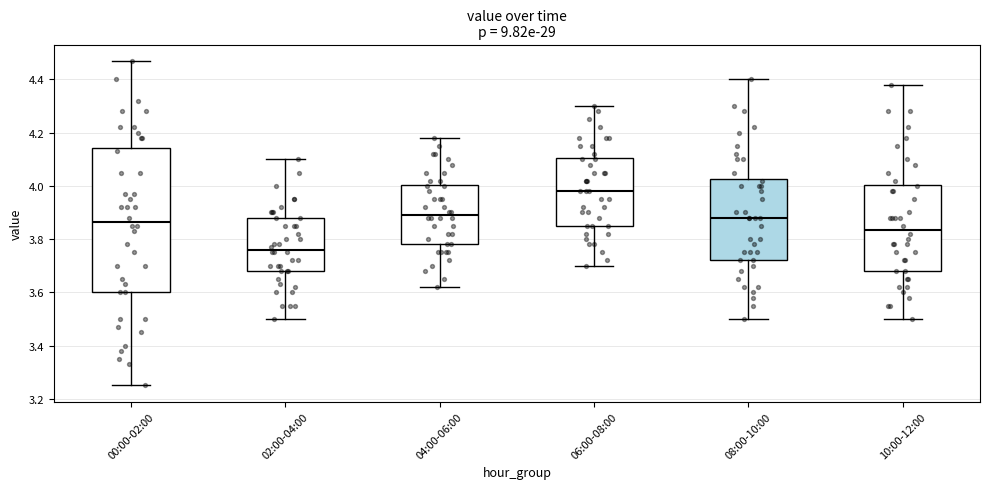

Where does the median line of the box for 04:00-06:00 sit on the y-axis? The values are not printed on the chart, so give them approximately, as read against the axis.

3.90